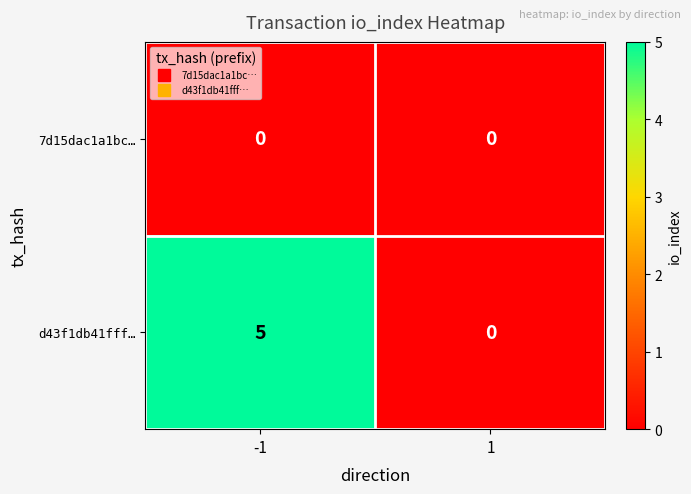

Reading left to right, transcribe all the data shown in this chart.

7d15dac1a1bc…: 0	0
d43f1db41fff…: 5	0